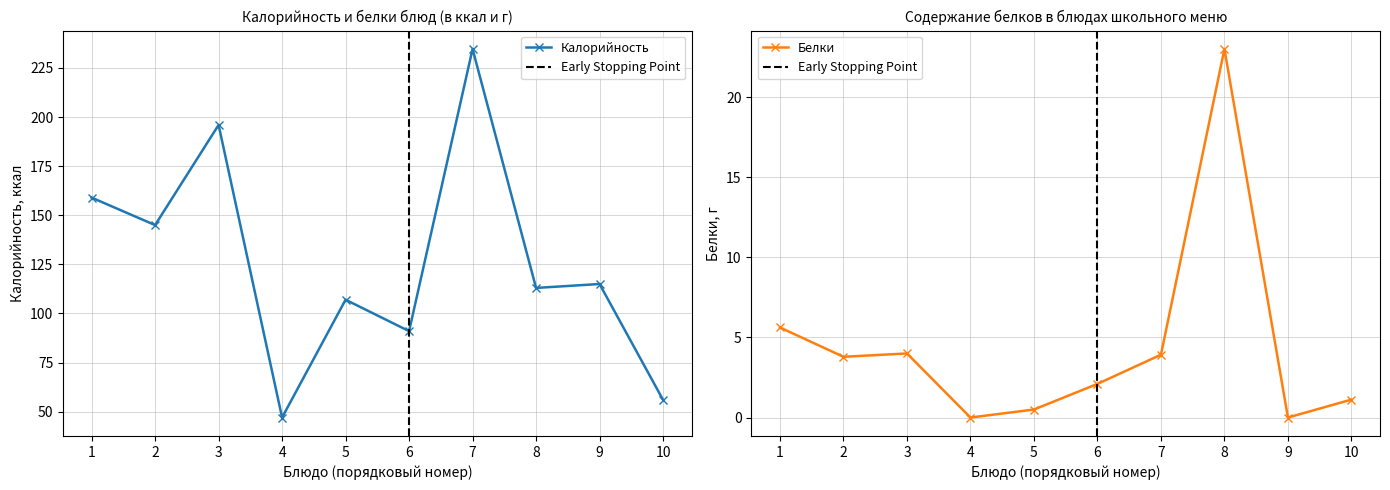

The value of Калорийность at 10 is 56.0. True or false?

True